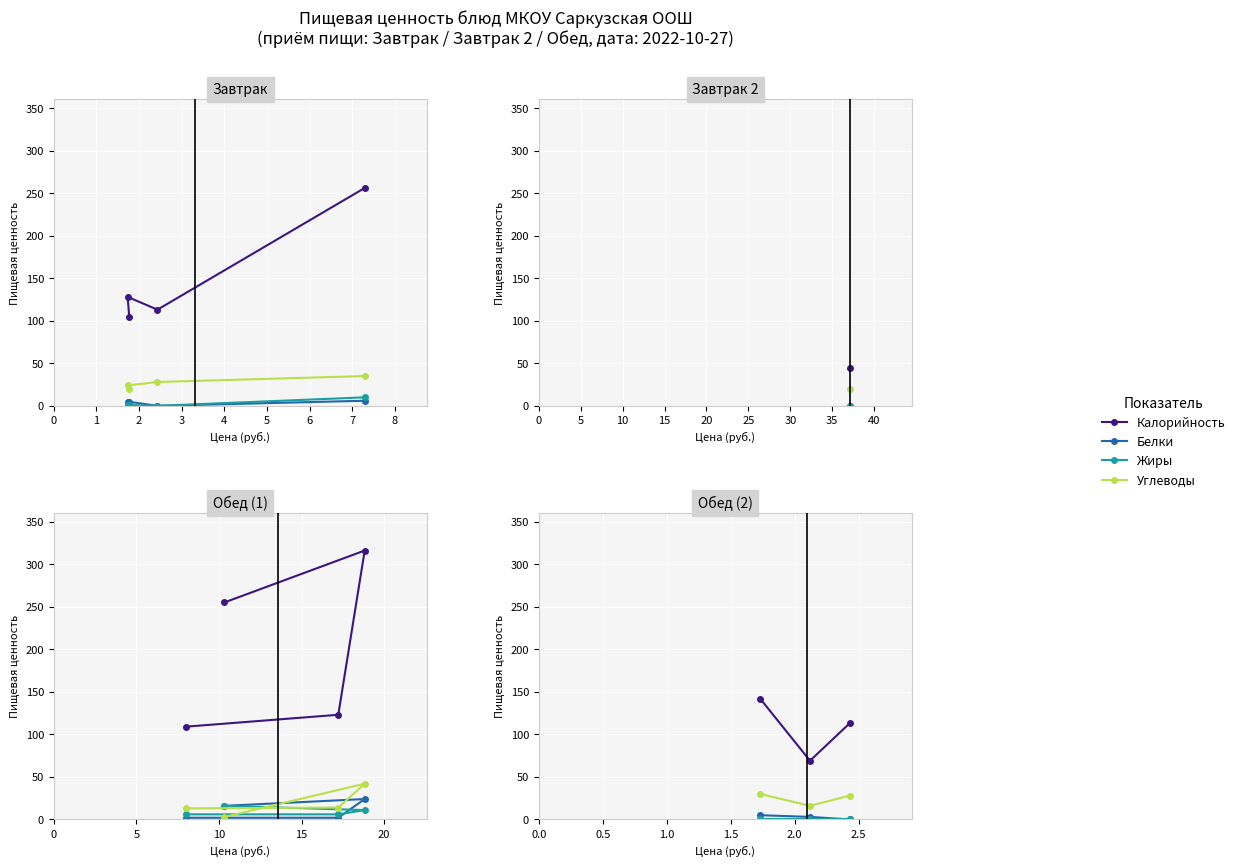

Is the value of Белки at 0 greater than the value of Углеводы at 1?

No